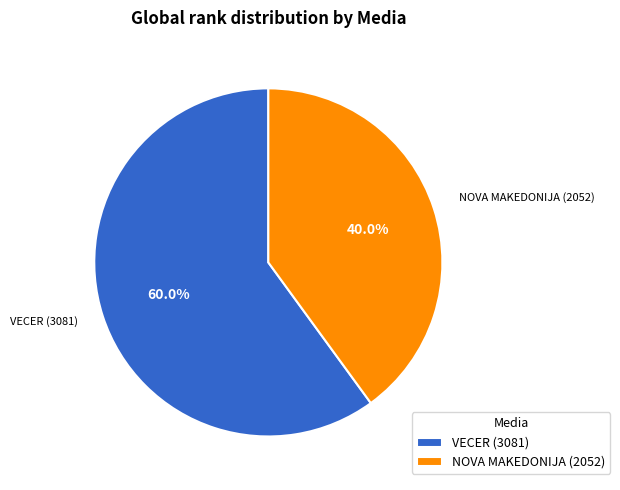

Is it true that NOVA MAKEDONIJA is 40% of the pie?

True